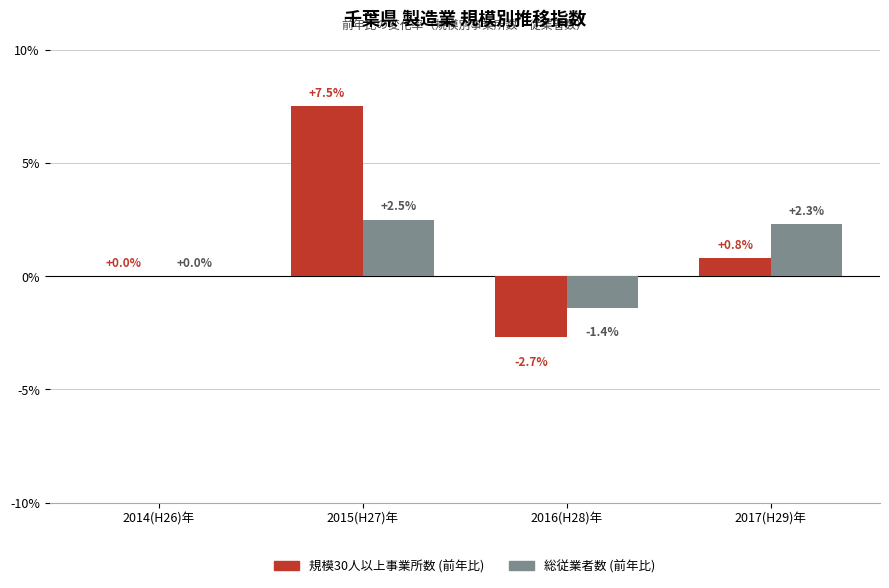

Which label corresponds to the largest value in the chart?

2015(H27)年